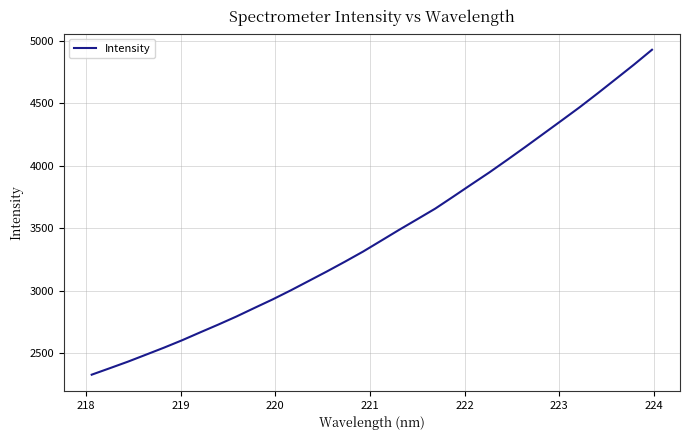

What is the smallest value displayed?

2328.4